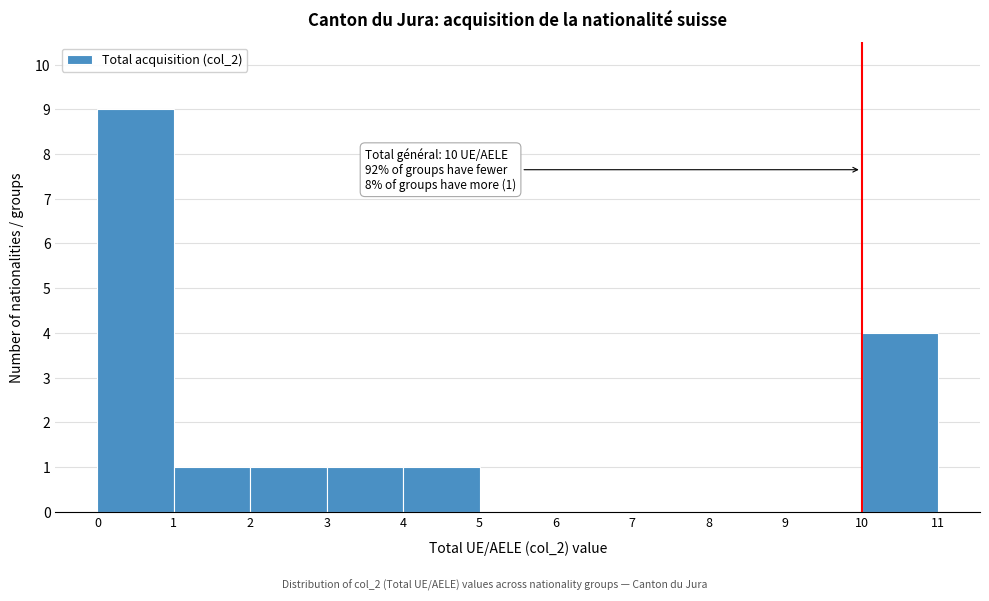

Which range on the x-axis has the tallest bar?

0 to 1